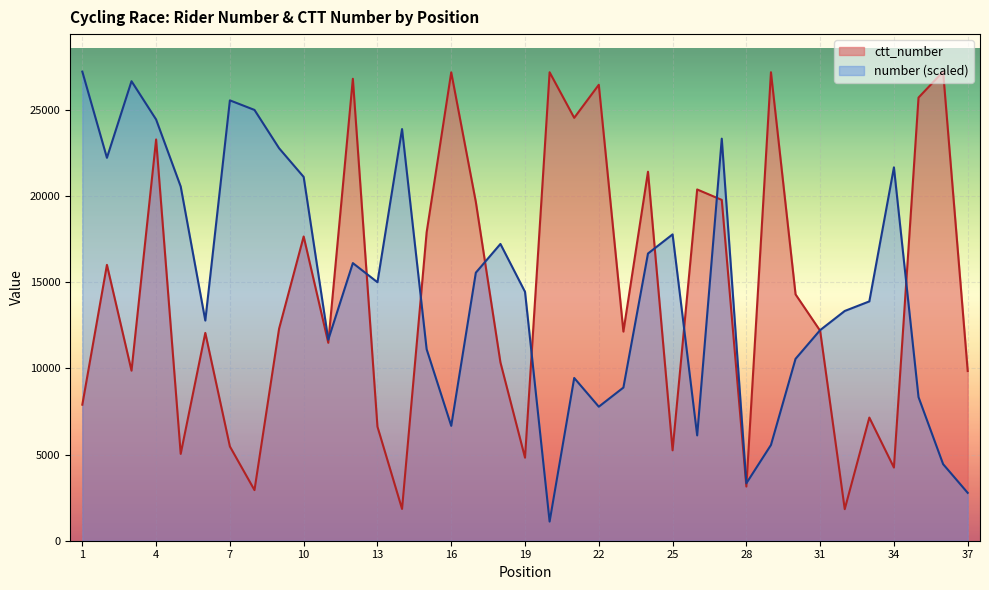

Reading left to right, what are all the values shown in this chart?

number: 1=27237.0	2=22234.3	3=26681.1	4=24457.7	5=20566.7	6=12784.7	7=25569.4	8=25013.6	9=22790.1	10=21122.6	11=11673.0	12=16119.9	13=15008.1	14=23901.9	15=11117.1	16=6670.3	17=15564.0	18=17231.6	19=14452.3	20=1111.7	21=9449.6	22=7782.0	23=8893.7	24=16675.7	25=17787.4	26=6114.4	27=23346.0	28=3335.1	29=5558.6	30=10561.3	31=12228.9	32=13340.6	33=13896.4	34=21678.4	35=8337.9	36=4446.9	37=2779.3
ctt_number: 1=7899.0	2=16018.0	3=9875.0	4=23300.0	5=5042.0	6=12067.0	7=5473.0	8=2939.0	9=12310.0	10=17666.0	11=11493.0	12=26824.0	13=6623.0	14=1845.0	15=17910.0	16=27198.0	17=19671.0	18=10356.0	19=4823.0	20=27201.0	21=24555.0	22=26474.0	23=12143.0	24=21426.0	25=5249.0	26=20395.0	27=19790.0	28=3146.0	29=27202.0	30=14304.0	31=12192.0	32=1832.0	33=7151.0	34=4248.0	35=25730.0	36=27237.0	37=9853.0